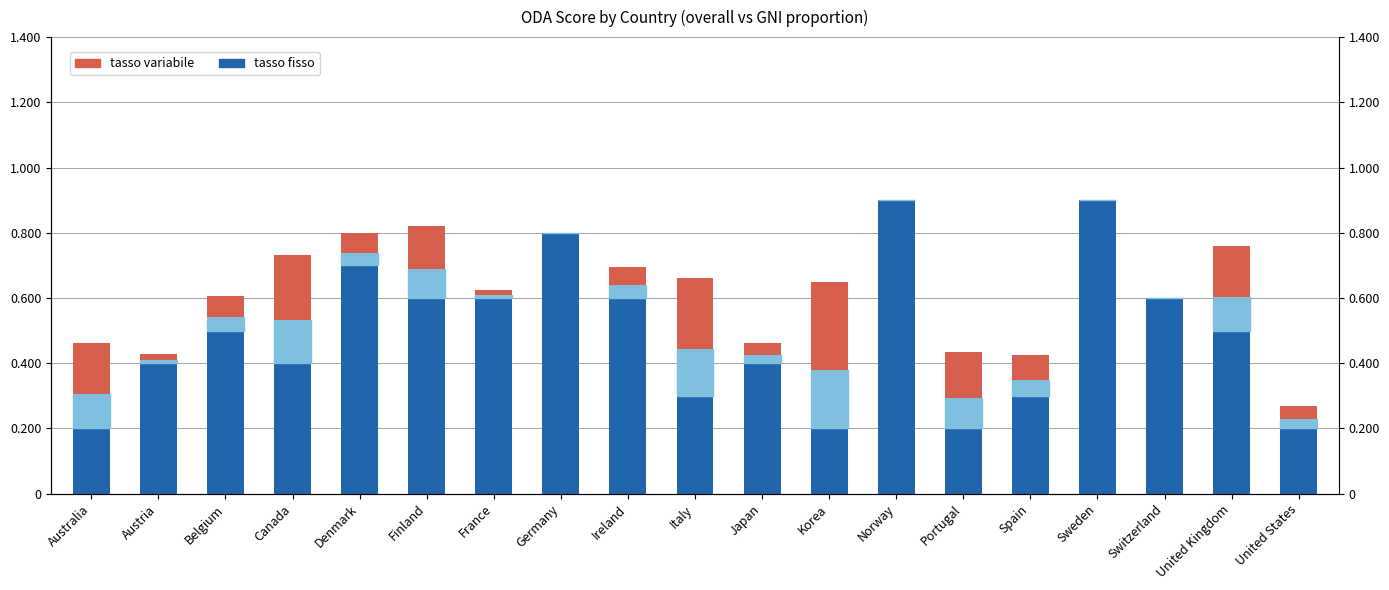

True or false: tasso variabile has a value of 0.1 at Finland.

True